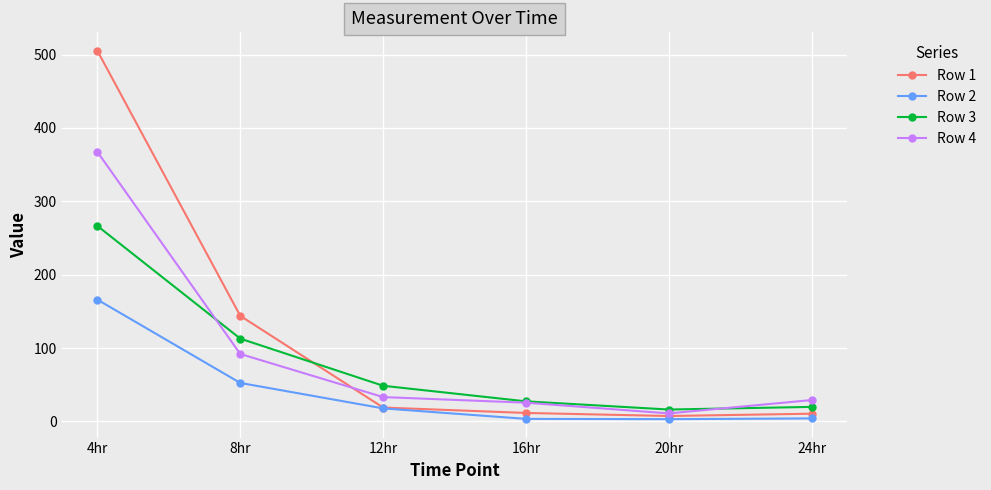

In Row 3, how many points are lower than both neighbors (excluding endpoints)?

1